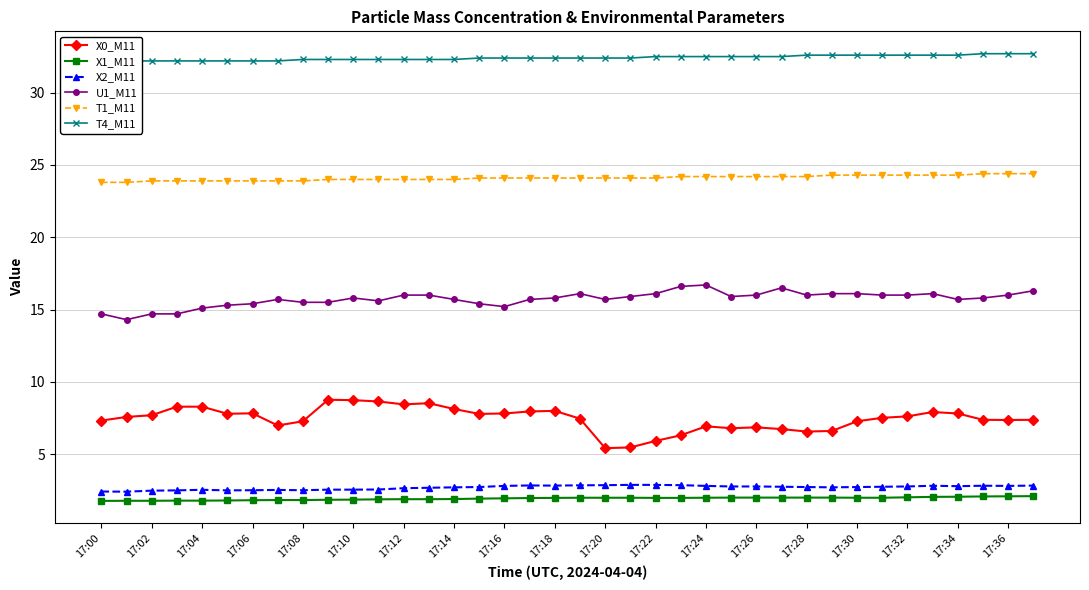

Is the value of T1_M11 at 17:34 greater than the value of X2_M11 at 17:00?

Yes